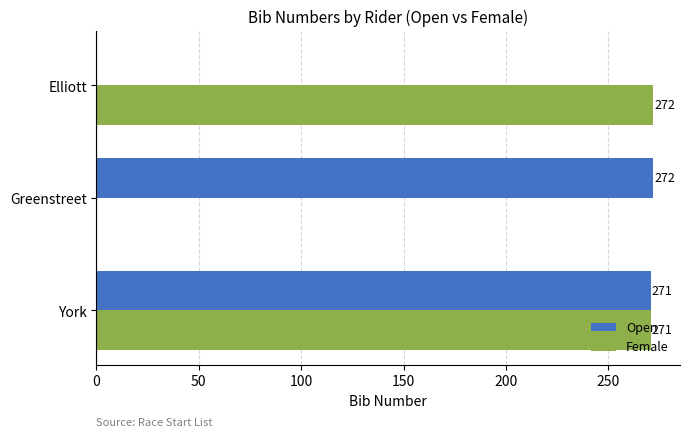

What is the maximum value for Open?

272